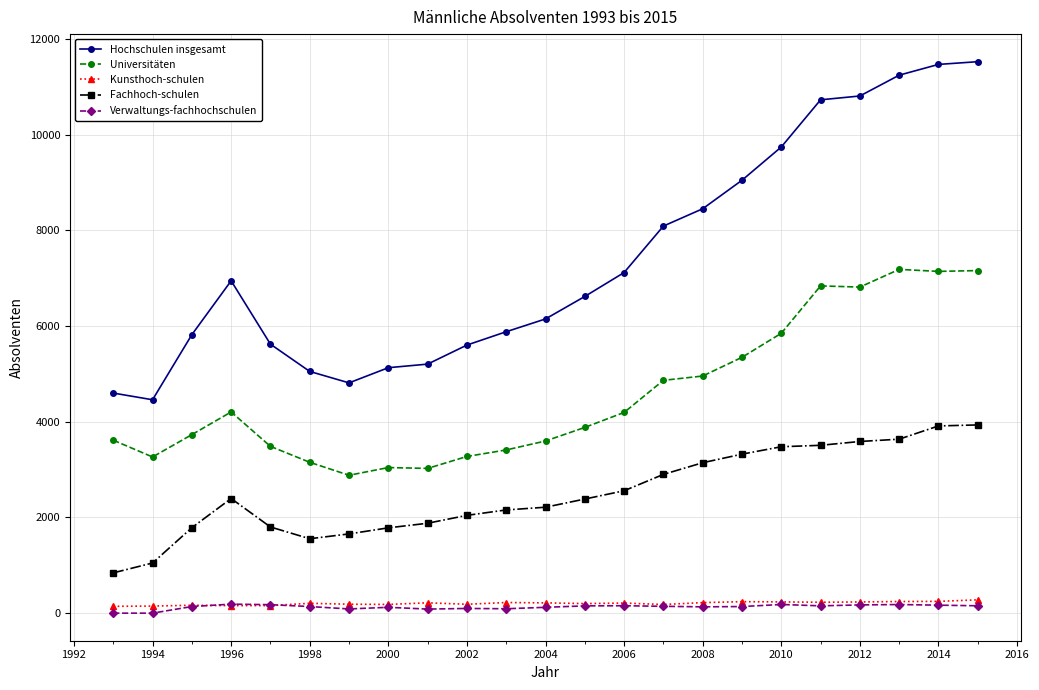

True or false: Universitäten and Hochschulen insgesamt cross at least once.

False